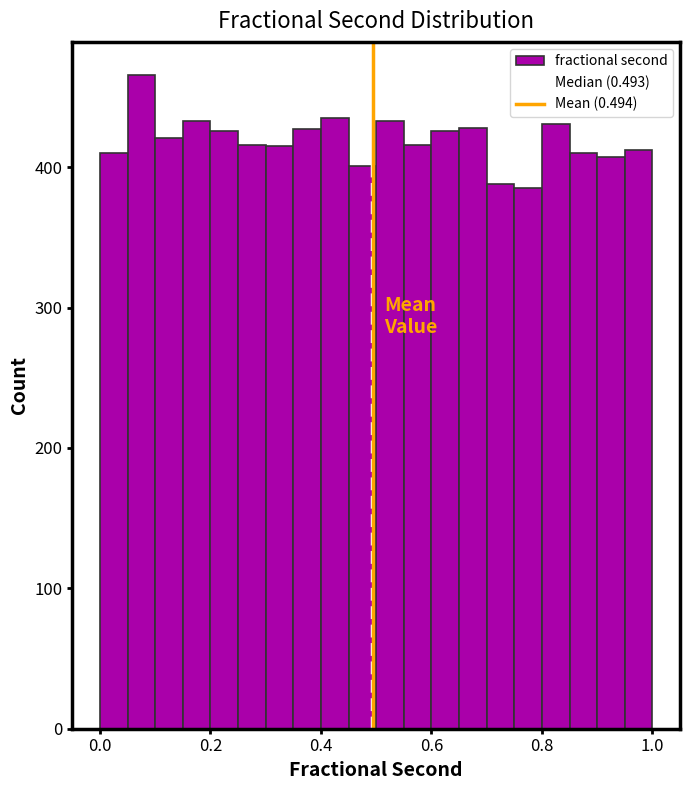

Read against the x-axis, roughly where is the centre of the tallest bar?

0.08